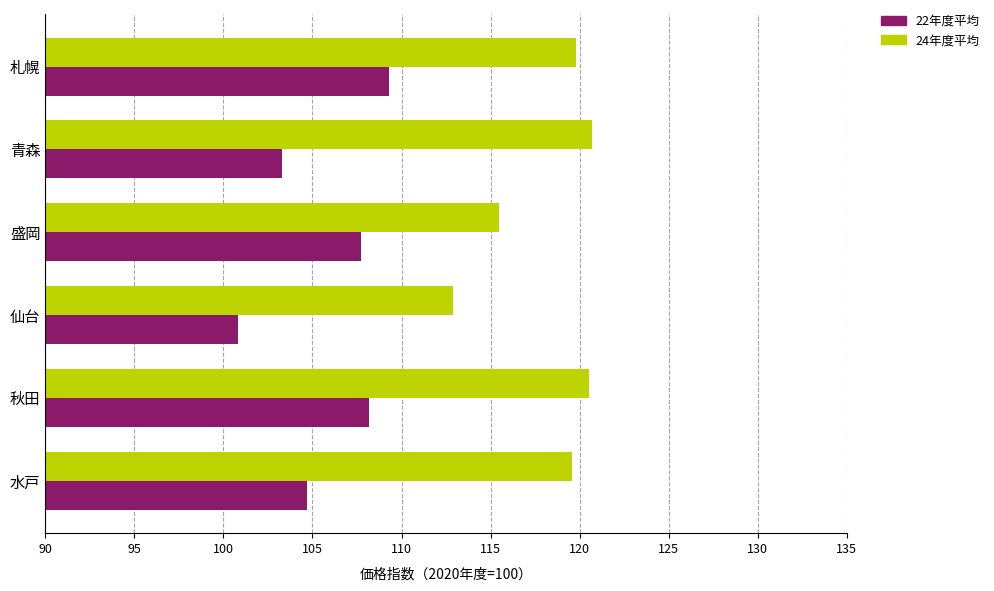

Read the 24年度平均 value at 仙台.

112.9